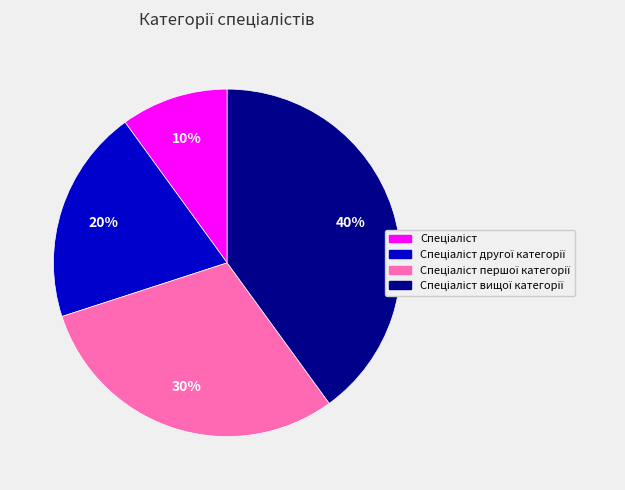

Is there a majority slice in this chart?

No